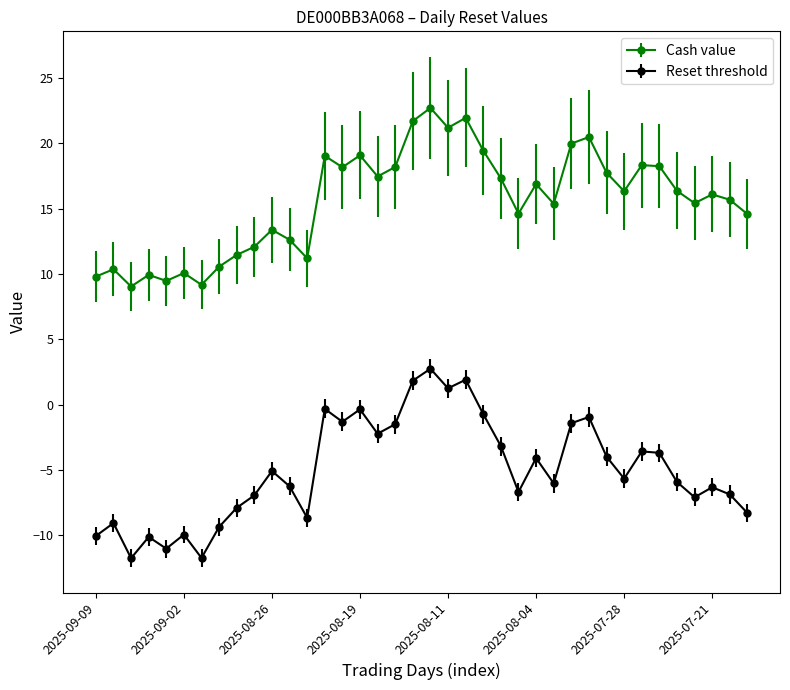

Count the number of categories in the chart.

38